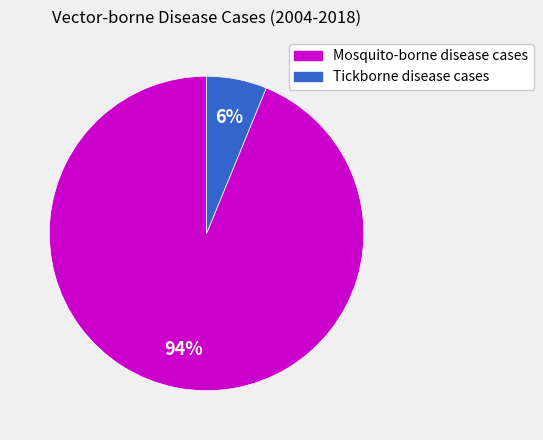

Do Tickborne disease cases and Mosquito-borne disease cases together represent more than half of the pie?

Yes